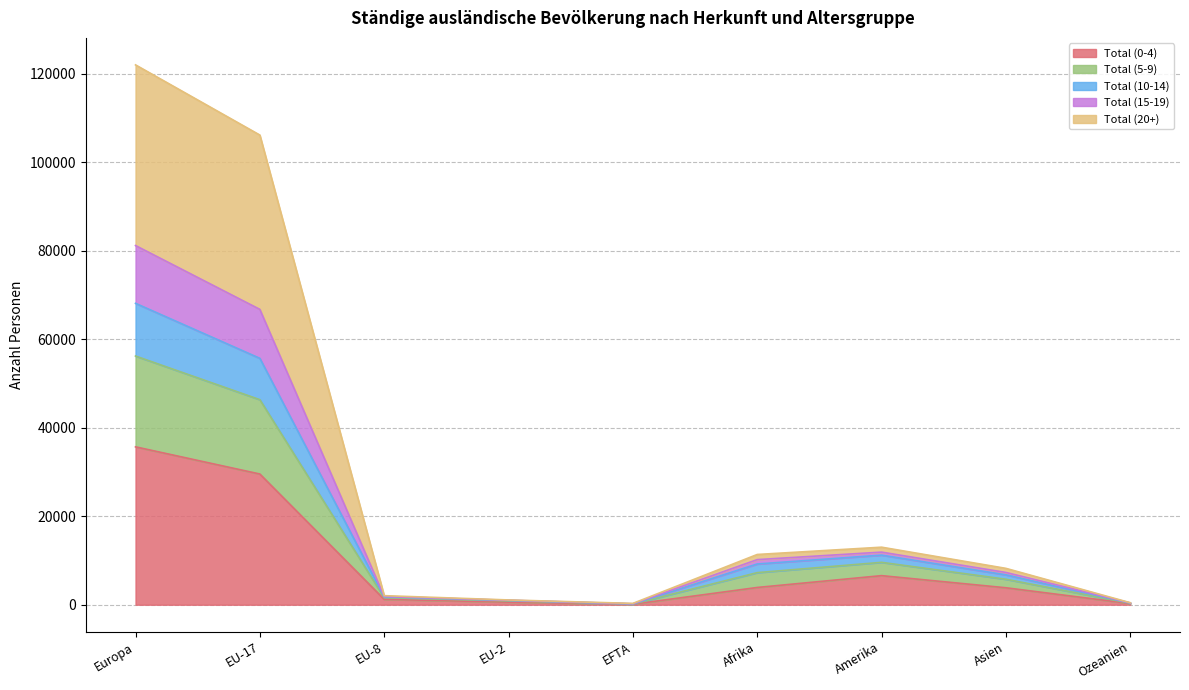

In Total (10-14), how many points are higher than both neighbors (excluding endpoints)?

1